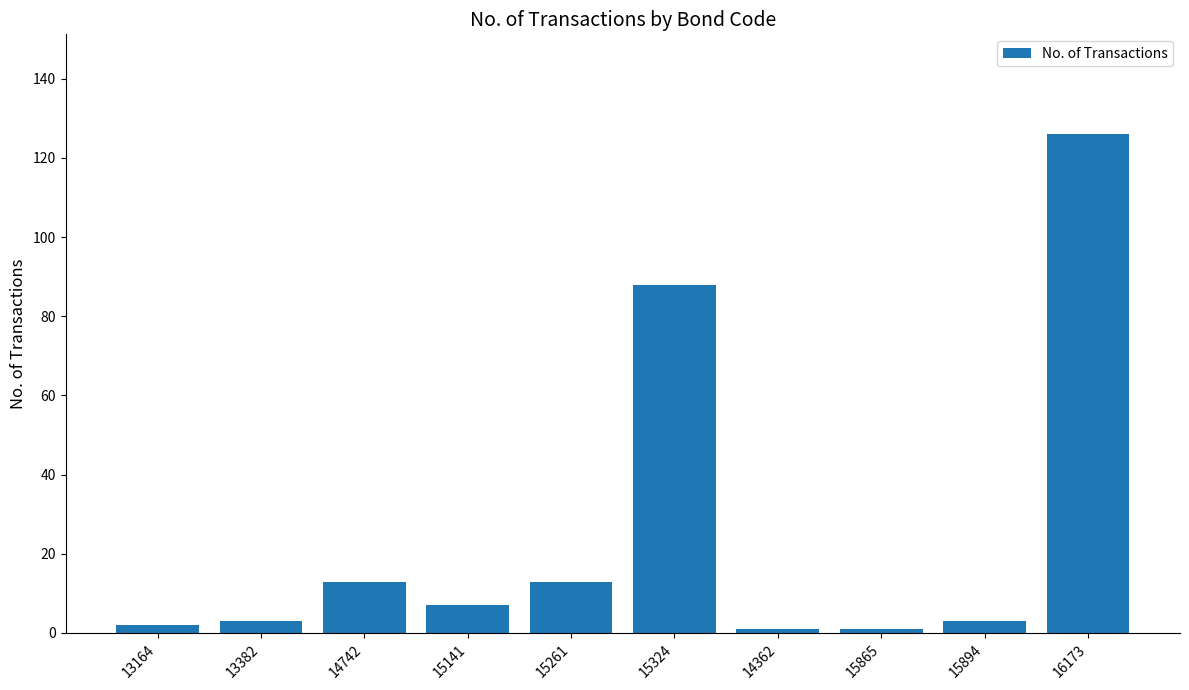

What is the change in value from 15141 to 15324?

+81